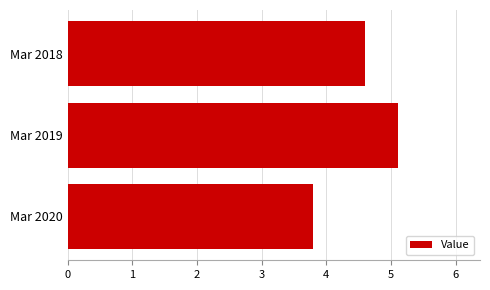

Between Mar 2020 and Mar 2019, which is larger?

Mar 2019